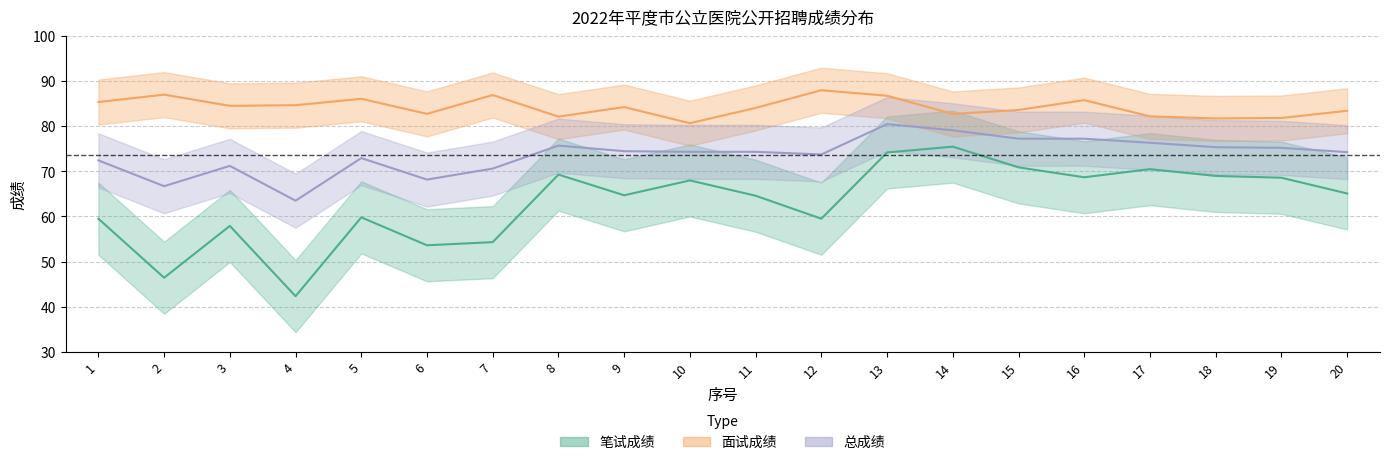

Reading left to right, transcribe all the data shown in this chart.

笔试成绩: 59.5	46.4	57.9	42.3	59.8	53.6	54.3	69.3	64.7	68.0	64.6	59.5	74.2	75.5	70.9	68.7	70.5	69.0	68.6	65.1
面试成绩: 85.4	87.0	84.6	84.7	86.1	82.8	87.0	82.2	84.3	80.7	84.1	88.0	86.8	82.8	83.6	85.8	82.2	81.8	81.9	83.5
总成绩: 72.5	66.7	71.2	63.5	73.0	68.2	70.6	75.7	74.5	74.3	74.3	73.8	80.5	79.1	77.3	77.3	76.4	75.4	75.2	74.3